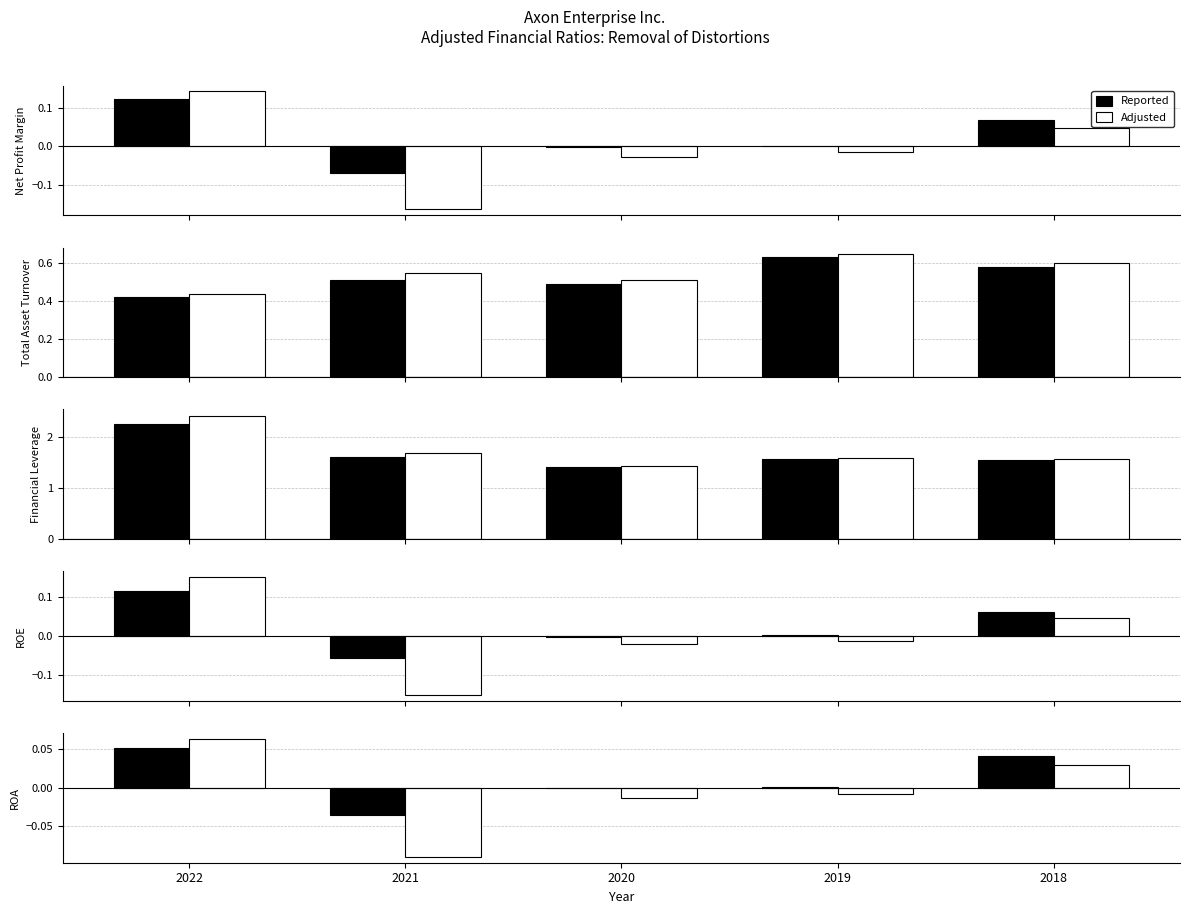

Where does the Reported series first go above 0?

2022